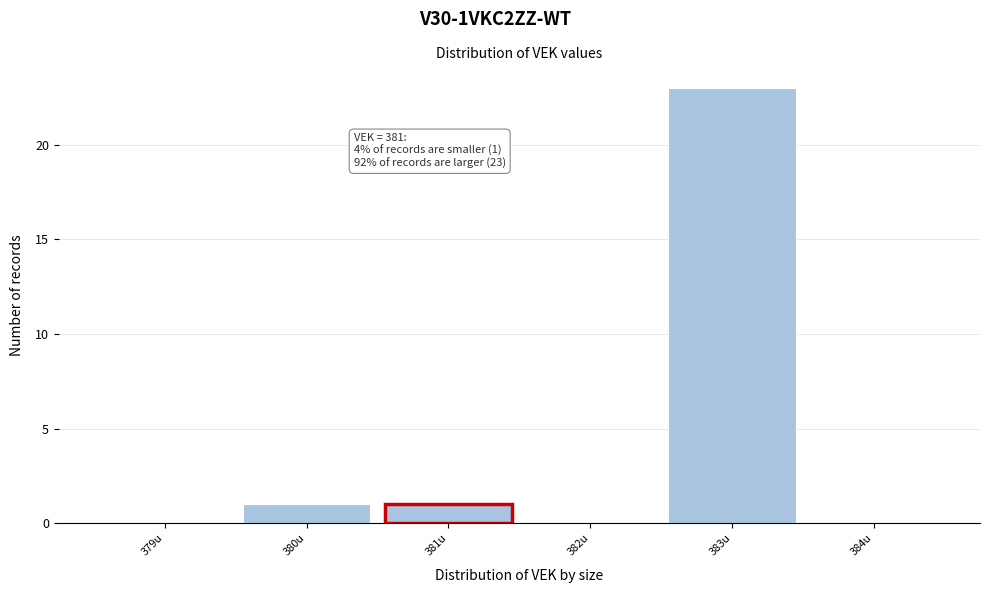

Over which range of the x-axis is the bar tallest?

382.5 to 383.5